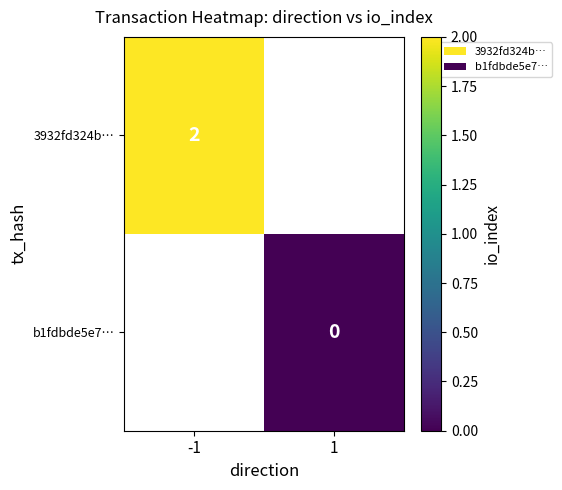

Is the value of b1fdbde5e7… at 1 greater than the value of 3932fd324b… at -1?

No